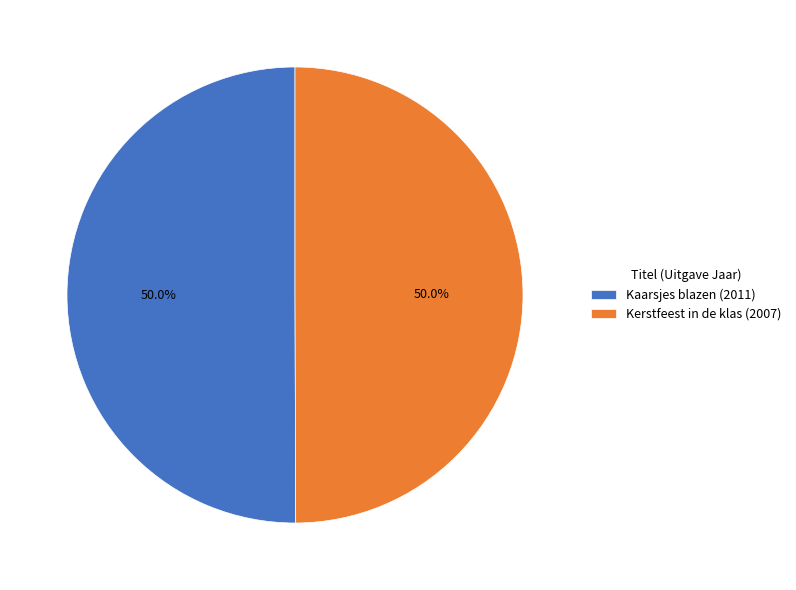

Do Kaarsjes blazen and Kerstfeest in de klas together represent more than half of the pie?

Yes